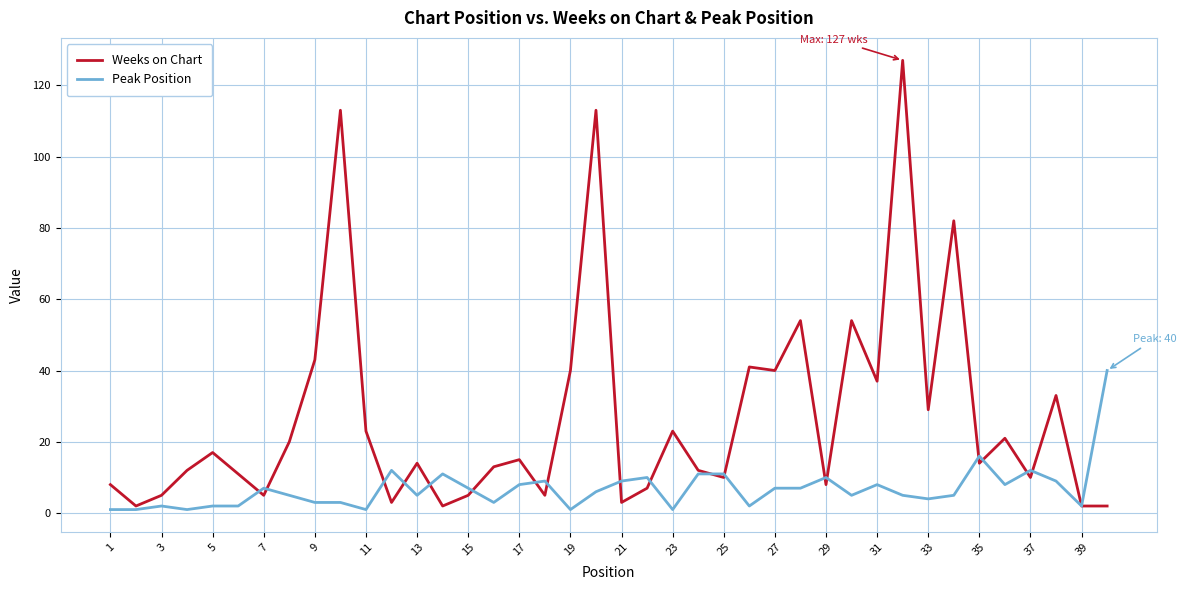

Which series has the largest total across all categories?

Weeks on Chart